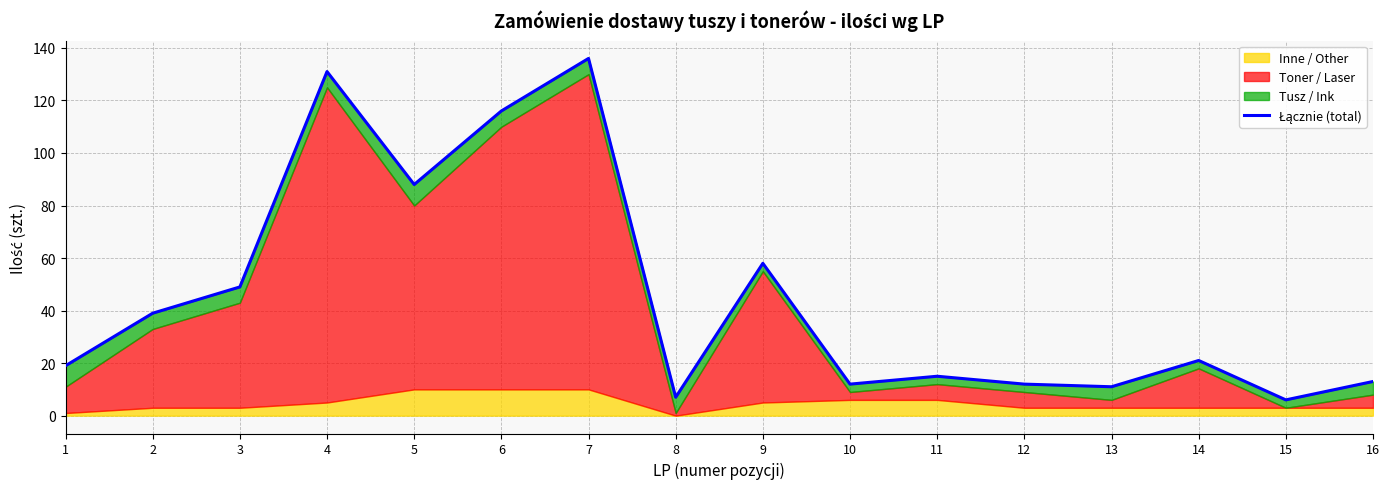

What is the sum of the values at 7 and 3?

185